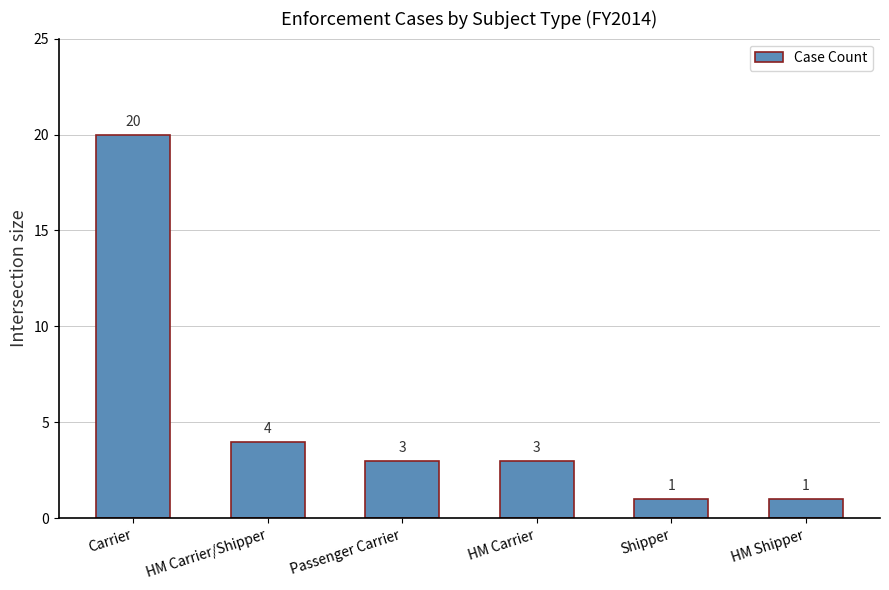

What is the label of the 1st bar from the right?

HM Shipper